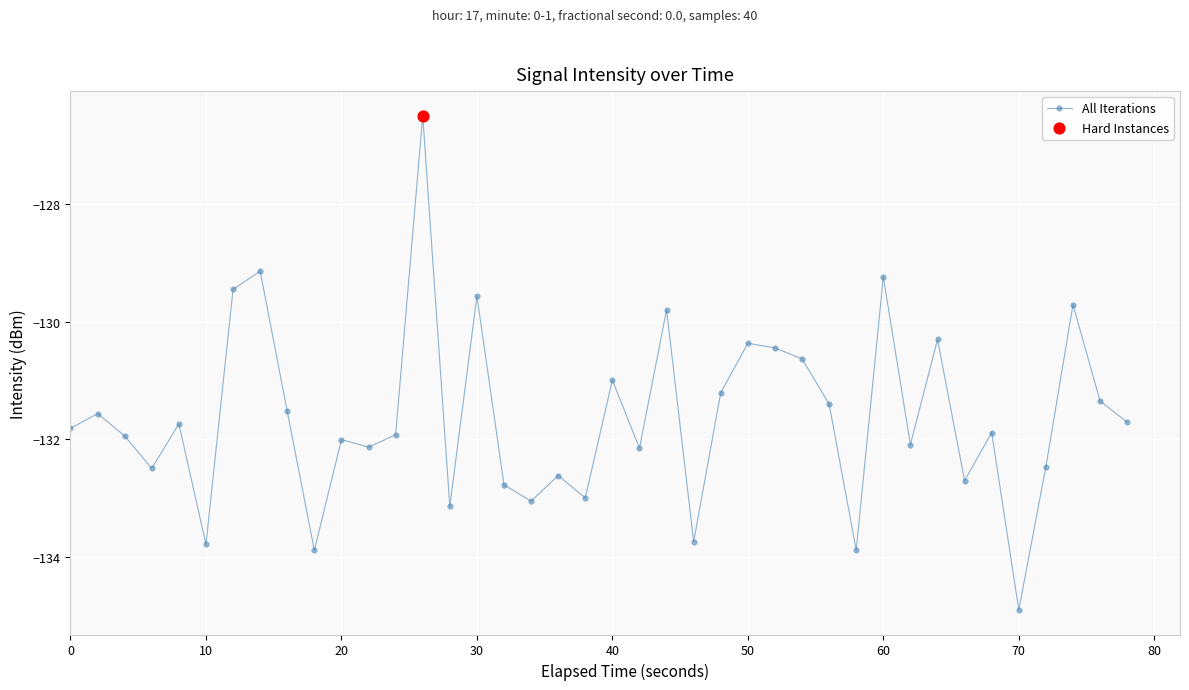

What is the value of the 3rd point from the left?

-131.9